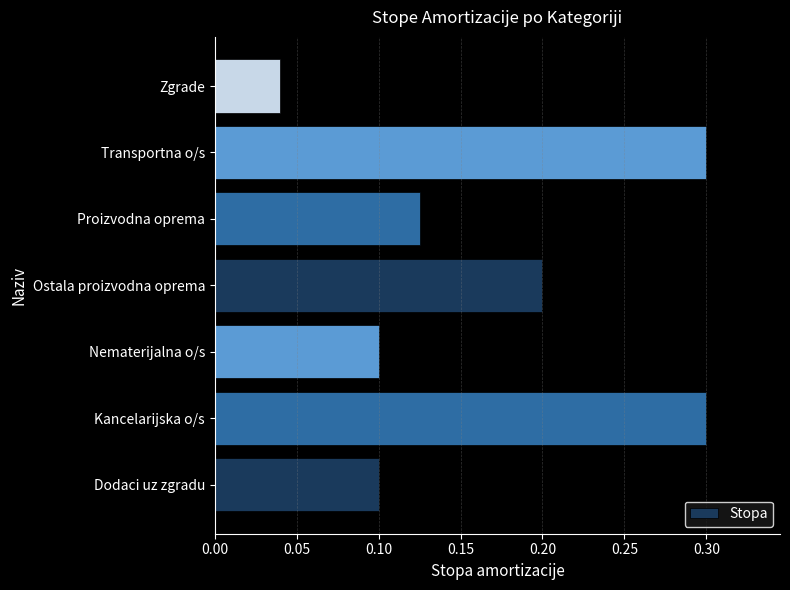

Where is the data nearest to the value 0?

Zgrade